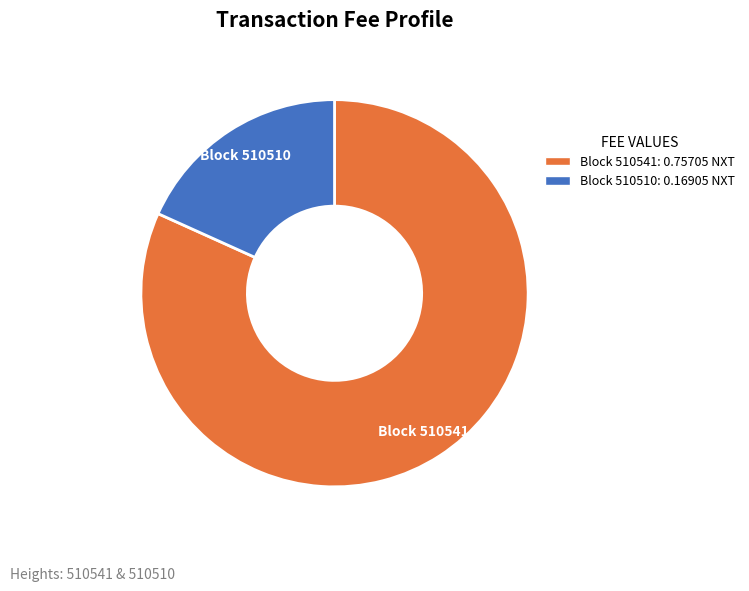

Between Block 510510: 0.16905 NXT and Block 510541: 0.75705 NXT, which is larger?

Block 510541: 0.75705 NXT